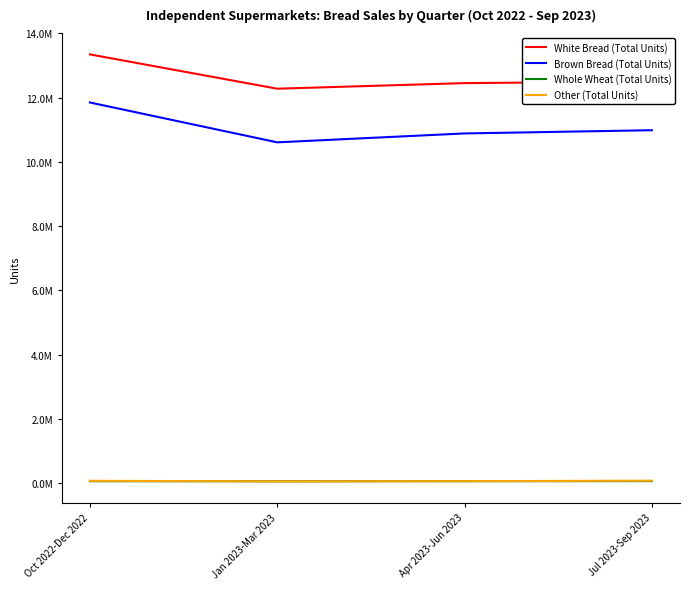

Between Oct 2022-Dec 2022 and Jul 2023-Sep 2023, which is larger?

Oct 2022-Dec 2022